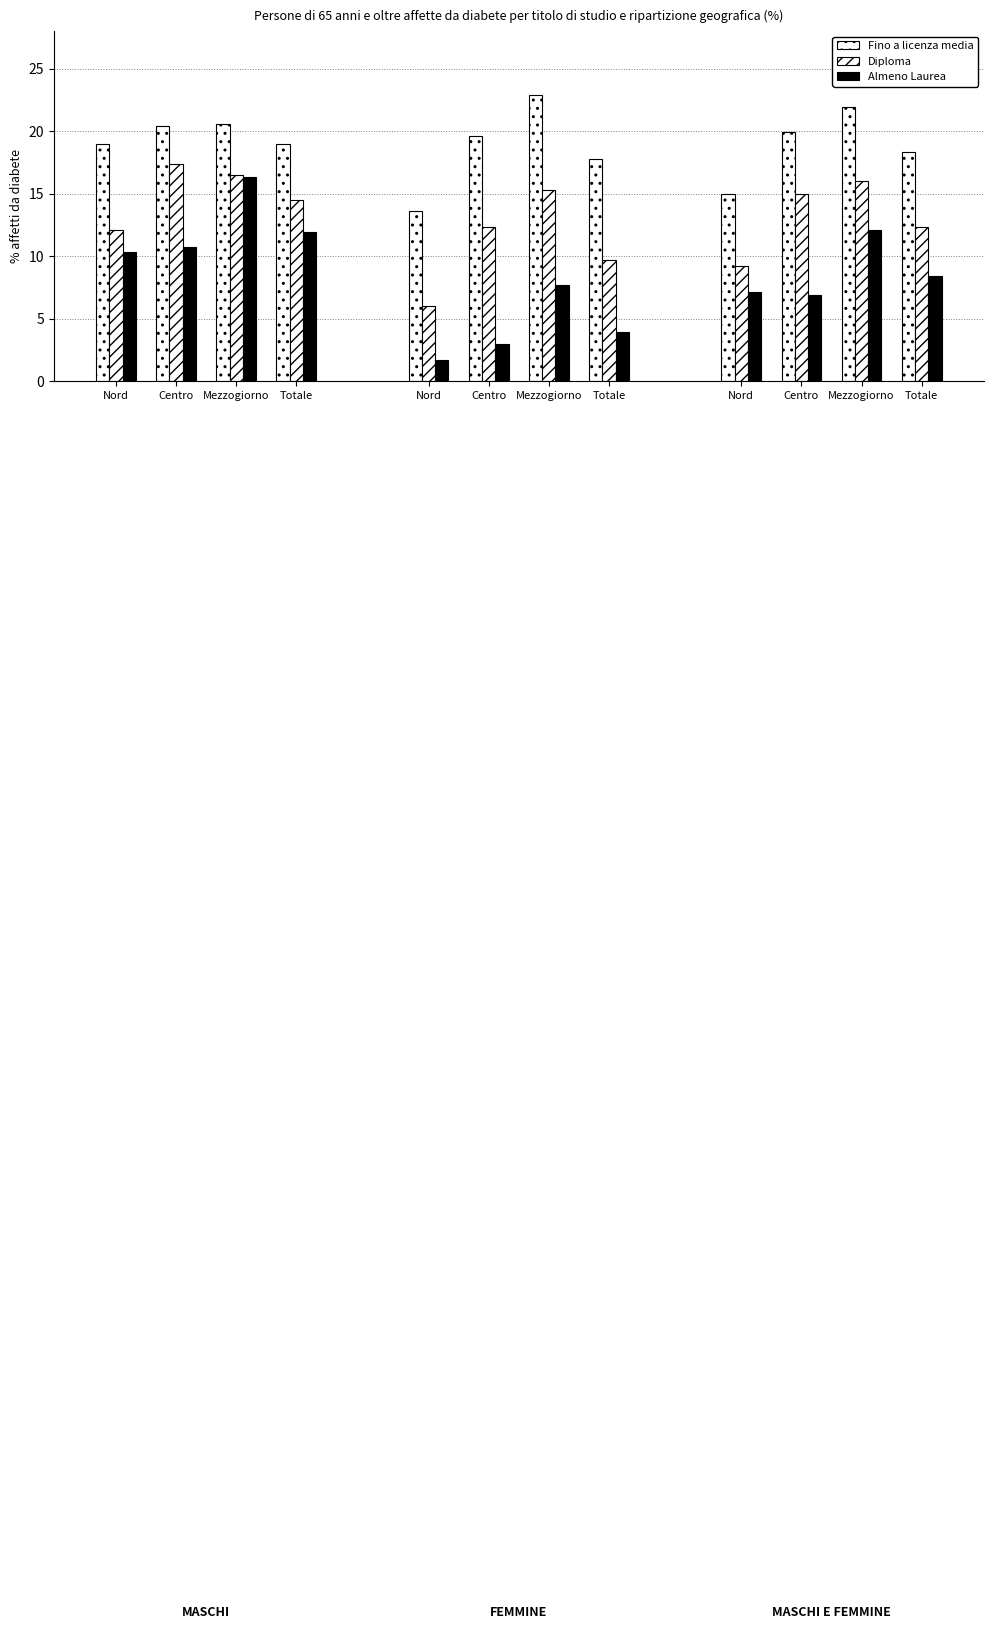

Reading left to right, what are all the values shown in this chart?

Fino a licenza media: 19.0	20.4	20.6	19.0	13.6	19.6	22.9	17.8	15.0	19.9	21.9	18.3
Diploma: 12.1	17.4	16.5	14.5	6.0	12.3	15.3	9.7	9.2	15.0	16.0	12.3
Almeno Laurea: 10.3	10.7	16.3	11.9	1.7	3.0	7.7	3.9	7.1	6.9	12.1	8.4